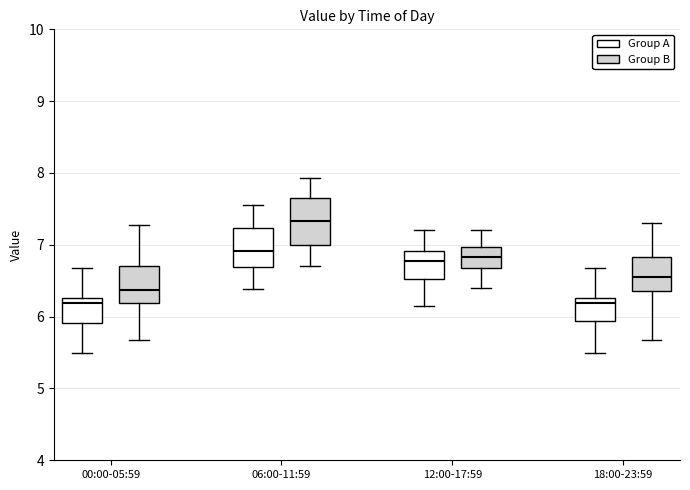

Reading left to right, transcribe this box plot: for each box, give where its median line is, the range the box spans, and where its two whiskers end, as read against the y-axis. The values are not printed on the chart, so give them approximately, as read against the axis.

00:00-05:59 (Group A): median 6.2, box 5.9 to 6.3, whiskers 5.5 to 6.7
00:00-05:59 (Group B): median 6.4, box 6.2 to 6.7, whiskers 5.7 to 7.3
06:00-11:59 (Group A): median 6.9, box 6.7 to 7.2, whiskers 6.4 to 7.6
06:00-11:59 (Group B): median 7.3, box 7.0 to 7.7, whiskers 6.7 to 7.9
12:00-17:59 (Group A): median 6.8, box 6.5 to 6.9, whiskers 6.2 to 7.2
12:00-17:59 (Group B): median 6.8, box 6.7 to 7.0, whiskers 6.4 to 7.2
18:00-23:59 (Group A): median 6.2, box 5.9 to 6.3, whiskers 5.5 to 6.7
18:00-23:59 (Group B): median 6.6, box 6.4 to 6.8, whiskers 5.7 to 7.3